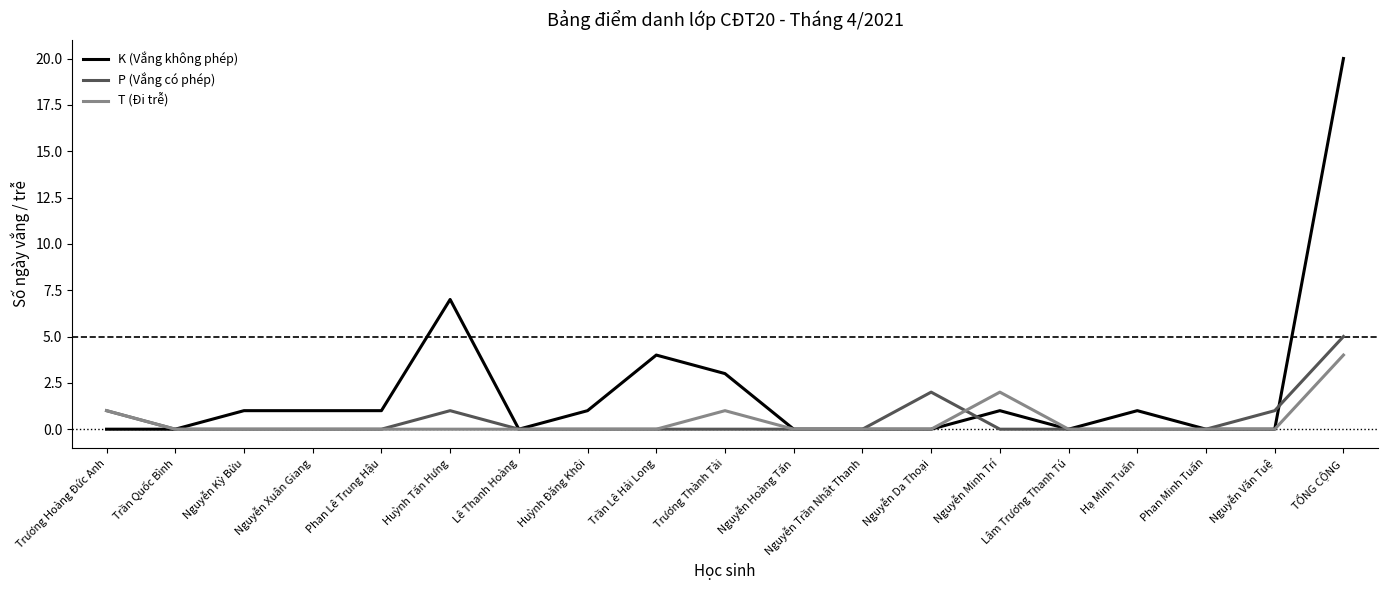

Rank the series at Trần Lê Hải Long from highest to lowest value.

K (Vắng không phép), P (Vắng có phép), T (Đi trễ)